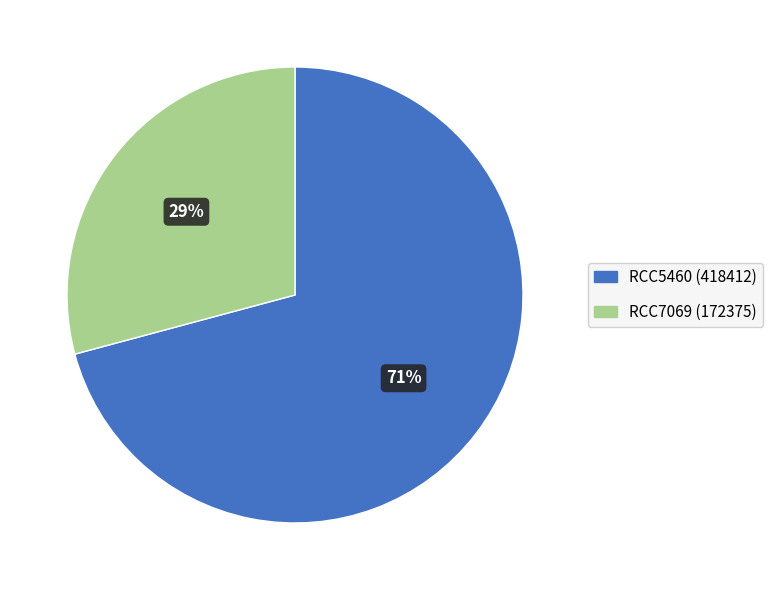

Do RCC5460 (418412) and RCC7069 (172375) together represent more than half of the pie?

Yes